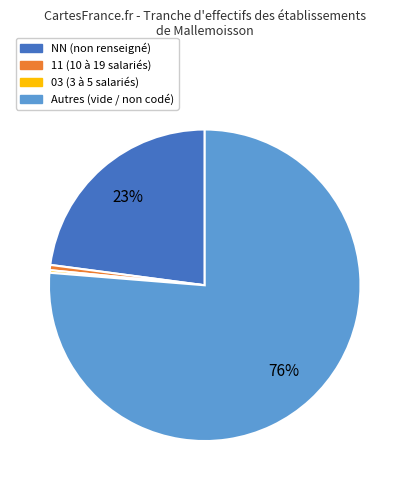

To the nearest percent, what is the average slice percentage?

25%